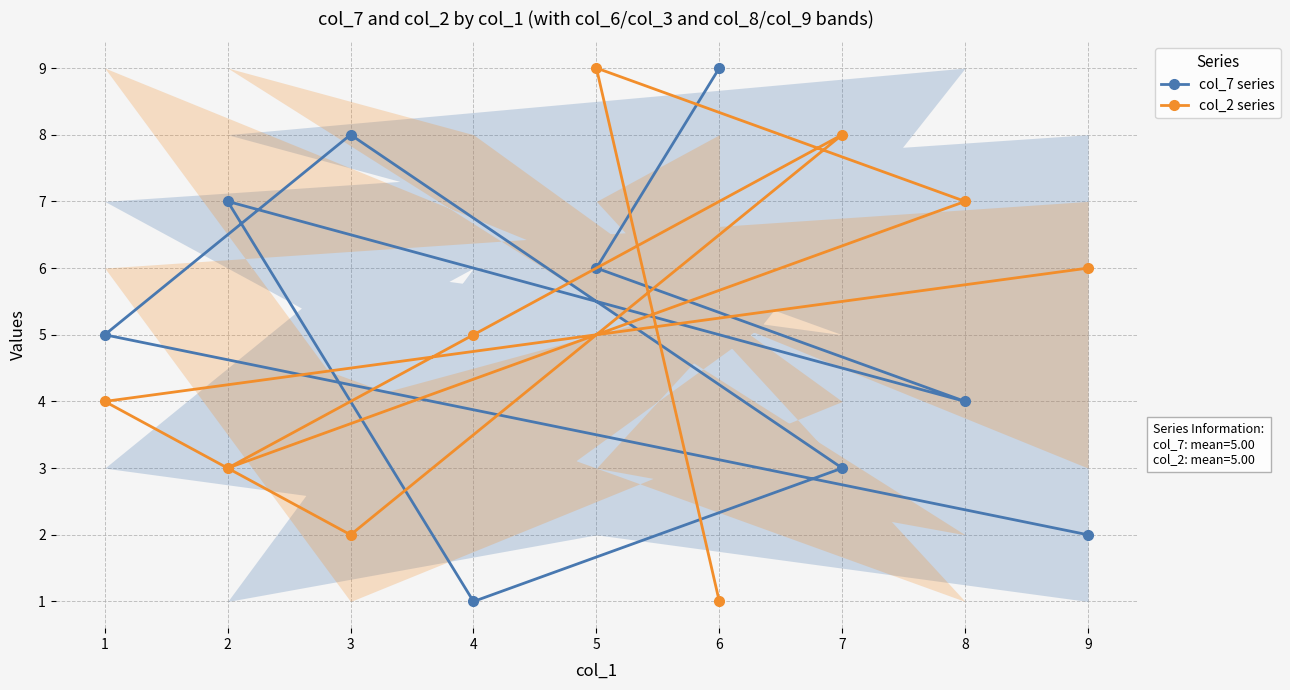

What is the value of the col_2 series point at the 5th from the left?

9